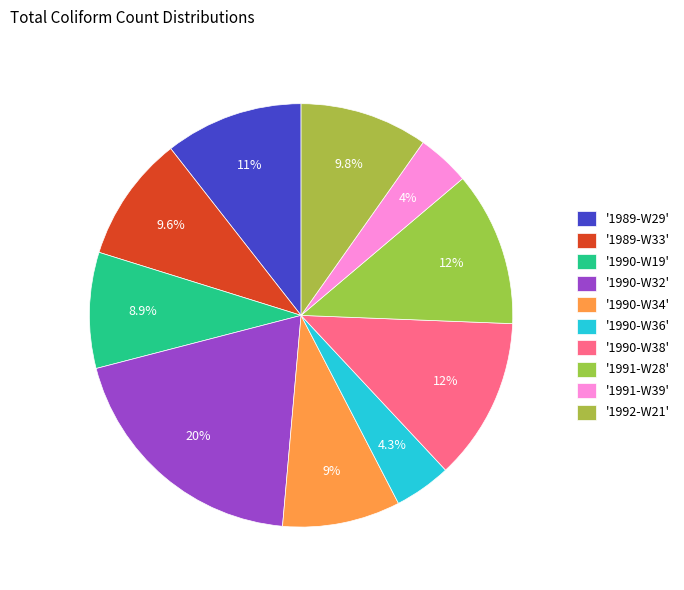

What is the smallest slice in the pie chart?

1991-W39